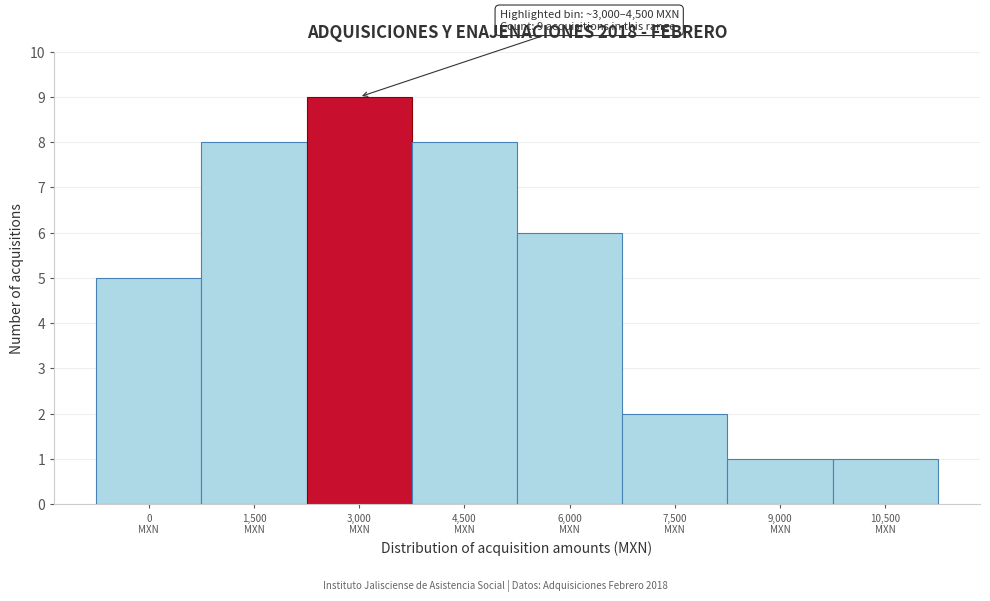

Reading left to right, transcribe all the data shown in this chart.

5	8	9	8	6	2	1	1